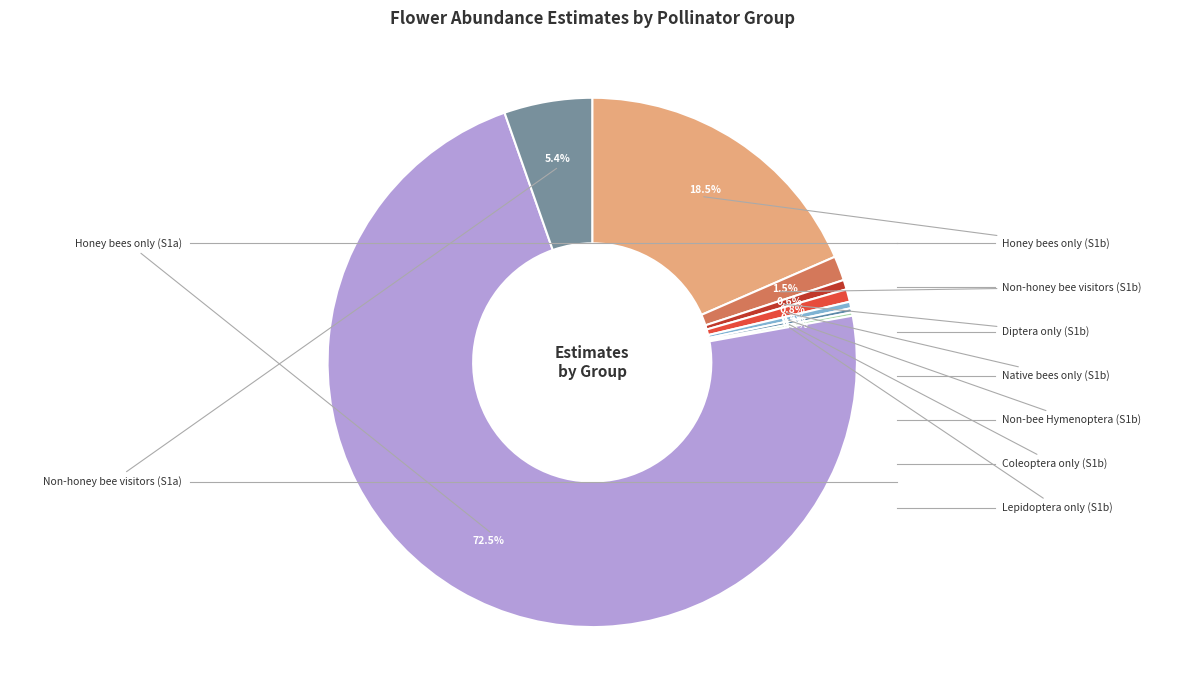

To the nearest percent, what is the average slice percentage?

11%